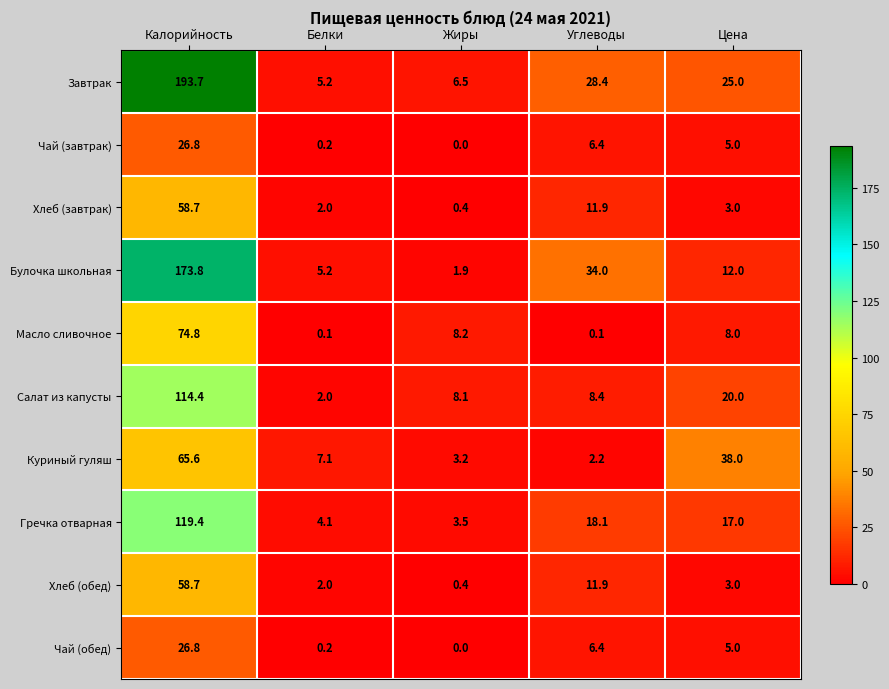

How many values in Чай (обед) are above zero?

4